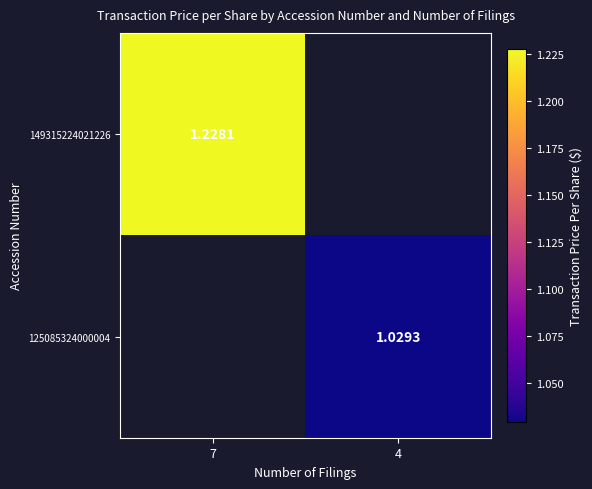

Which category has the lowest value in the 125085324000004 series?

7